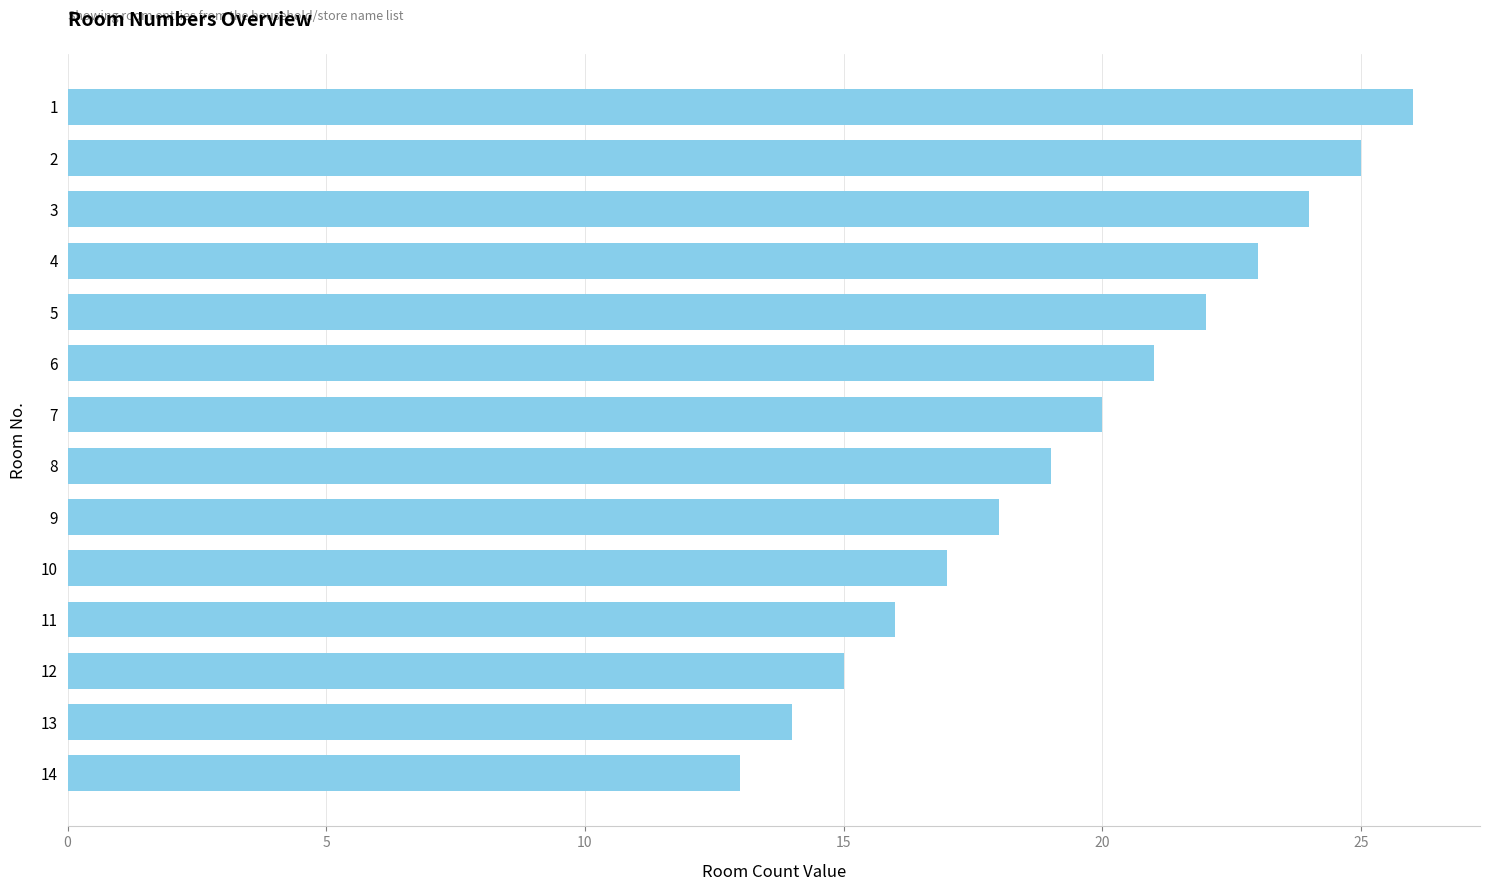

What is the difference between the second highest and minimum values?

12